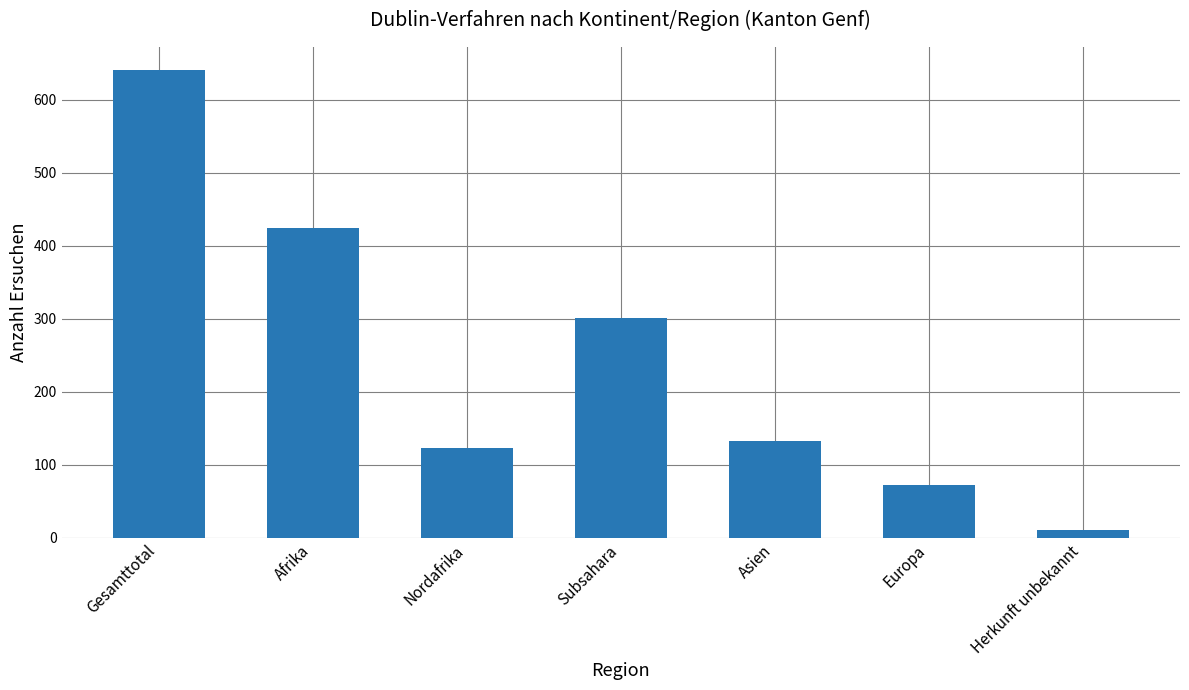

List the labels in order of value, smallest first.

Herkunft unbekannt, Europa, Nordafrika, Asien, Subsahara, Afrika, Gesamttotal